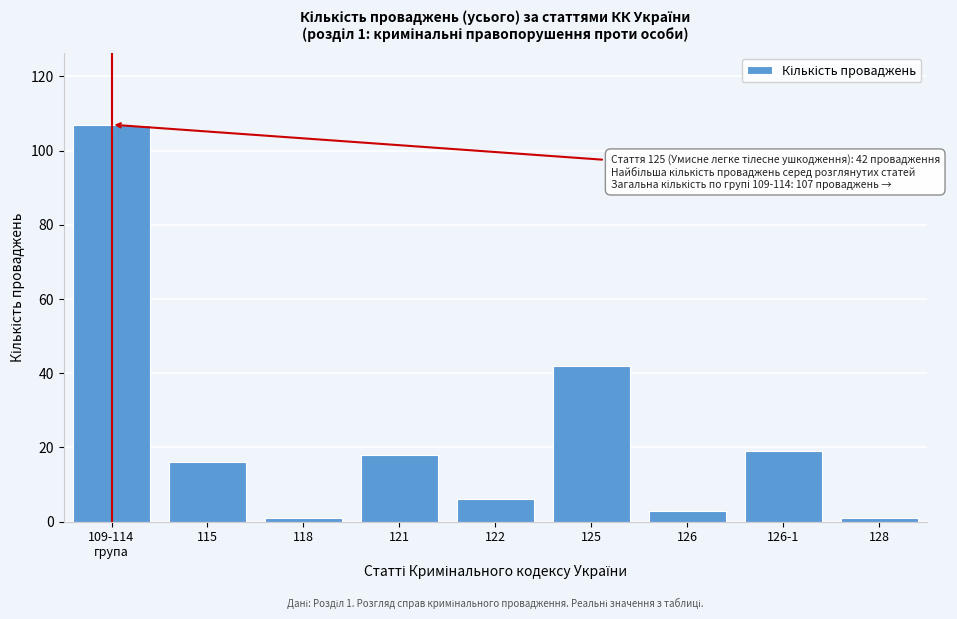

Reading left to right, extract all data points from this chart.

107	16	1	18	6	42	3	19	1